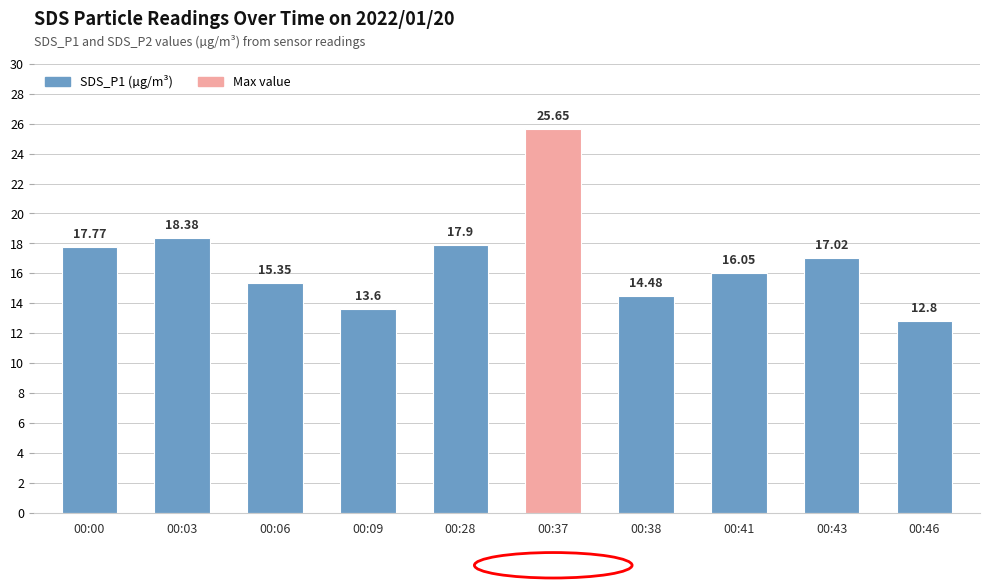

Which has a higher value, 00:00 or 00:41?

00:00